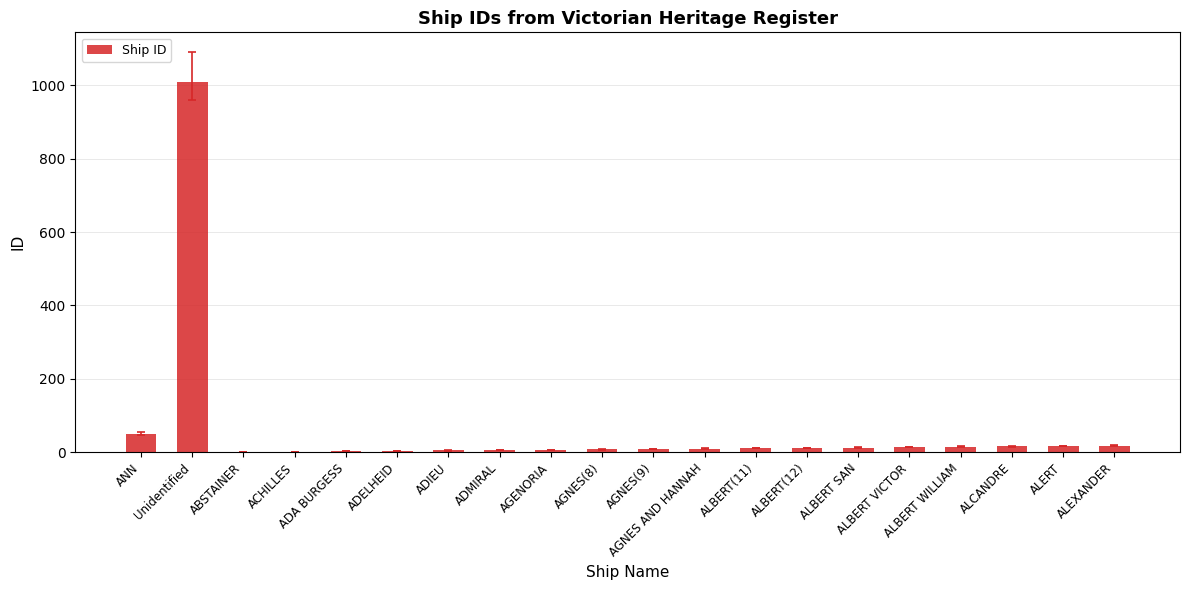

What is the sum of all values?

1231